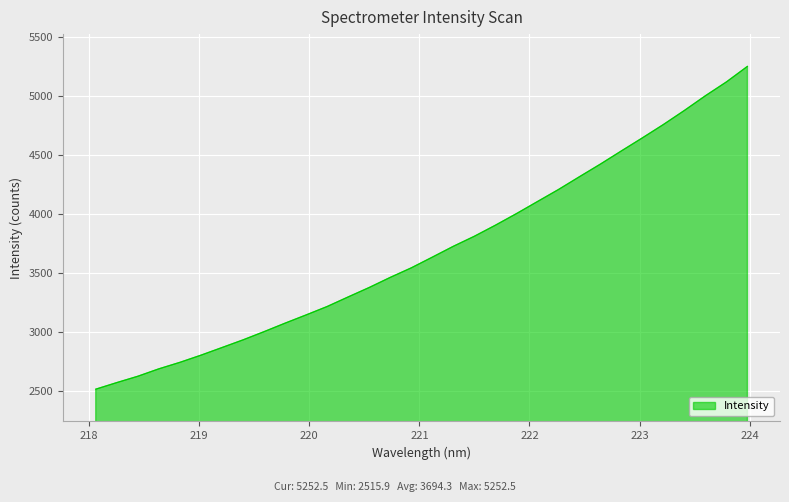

What is the minimum value shown in the chart?

2515.9